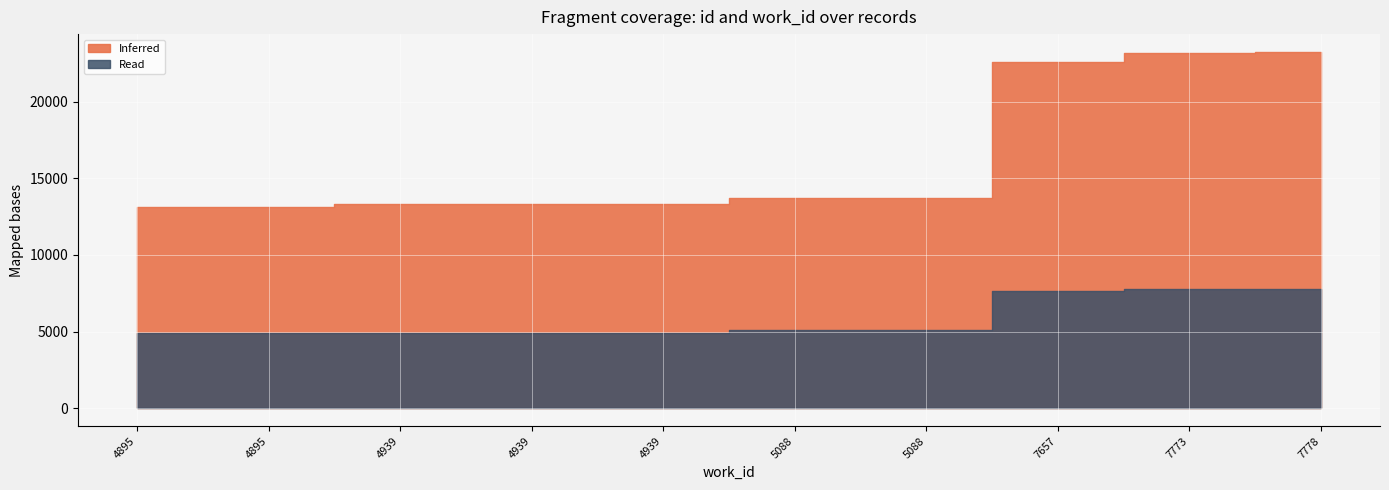

At 7778, list the series in order from smallest to largest.

Read, Inferred